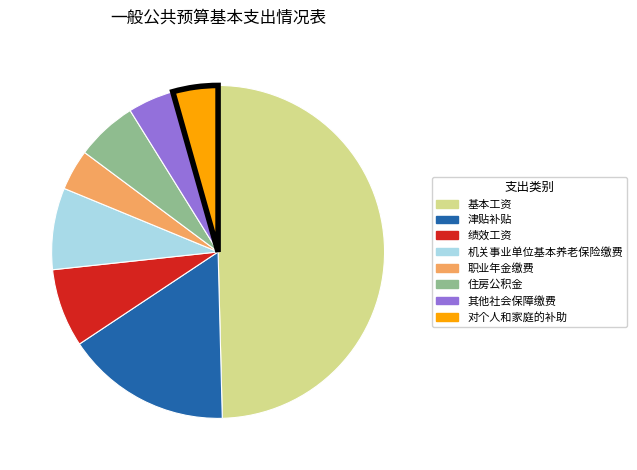

True or false: 其他社会保障缴费 accounts for 16% of the total.

False